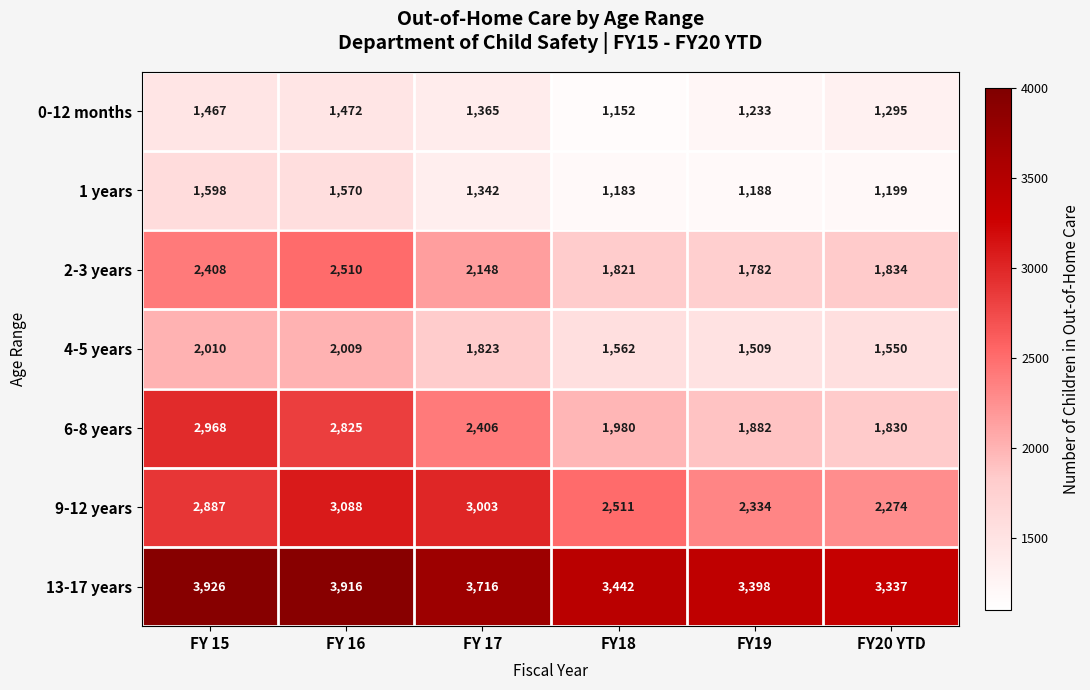

Which category has the highest value across all series?

FY 15